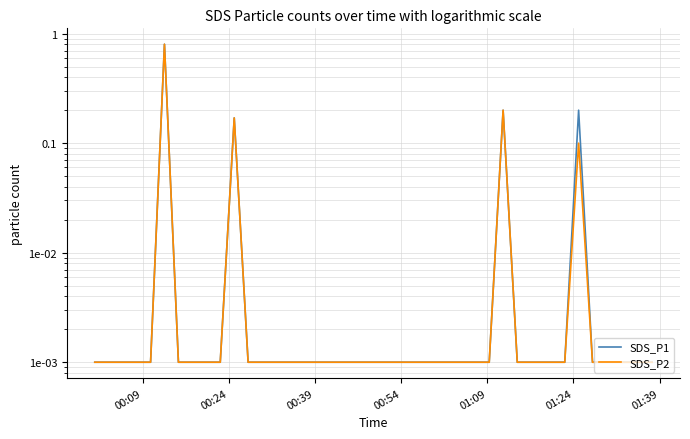

True or false: SDS_P1 and SDS_P2 cross at least once.

False